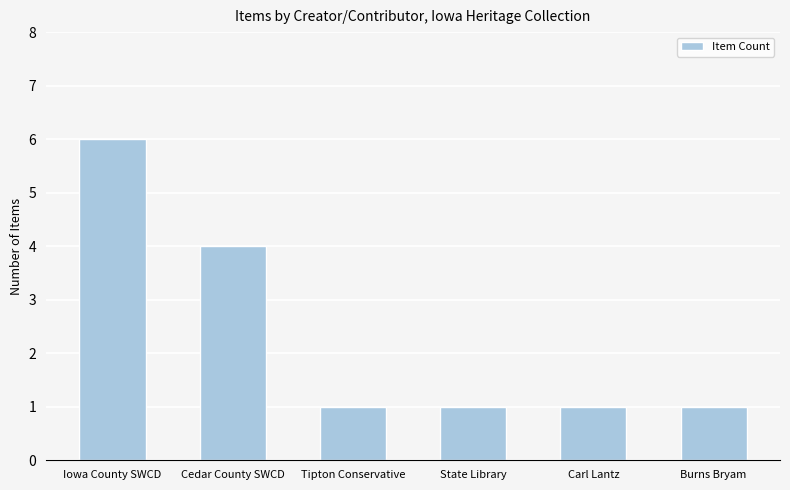

What is the greatest value displayed?

6